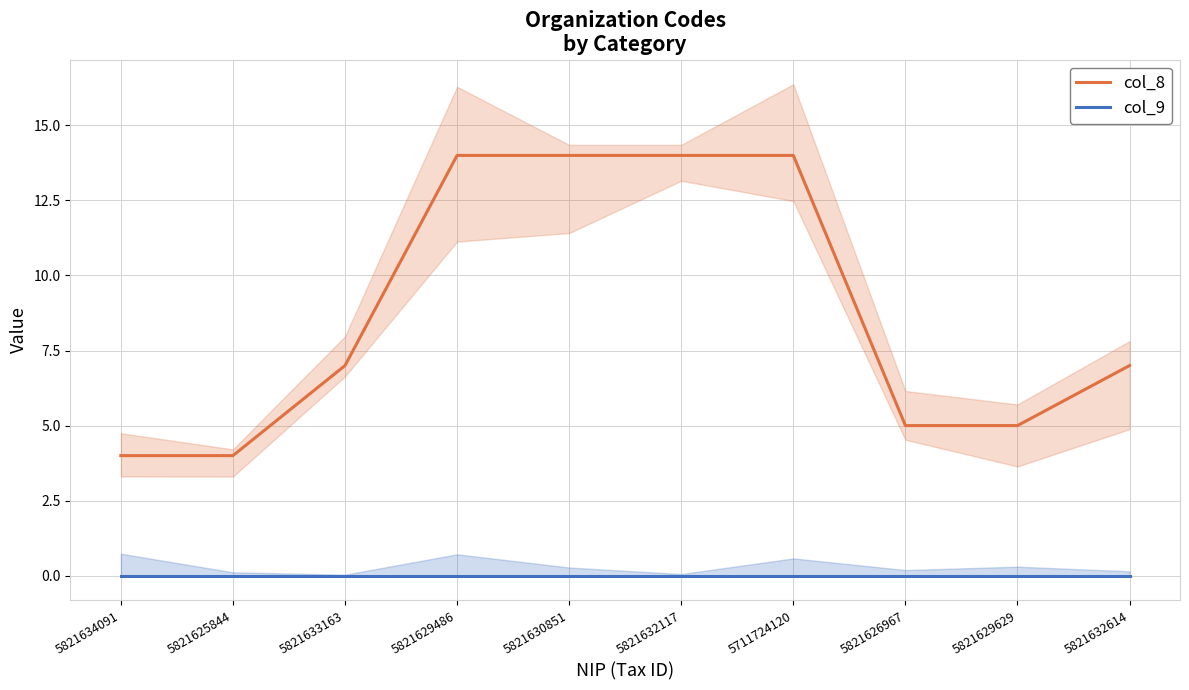

At how many categories does at least one series exceed 2?

10